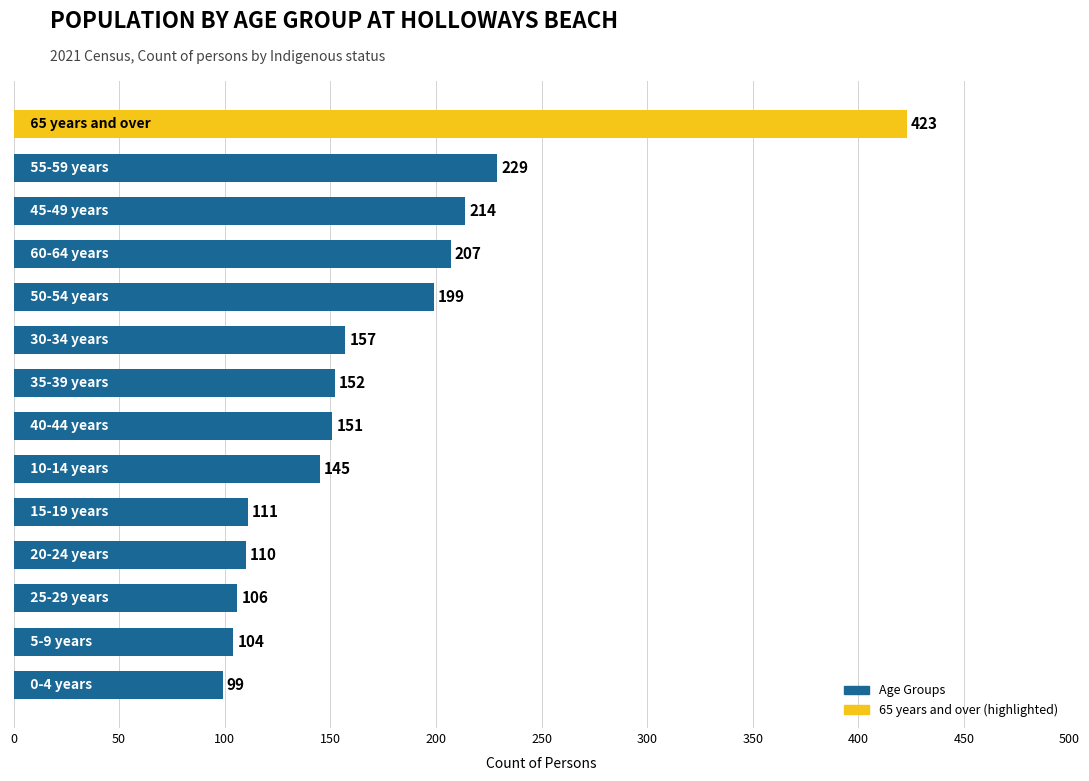

Reading top to bottom, extract all data points from this chart.

423	229	214	207	199	157	152	151	145	111	110	106	104	99